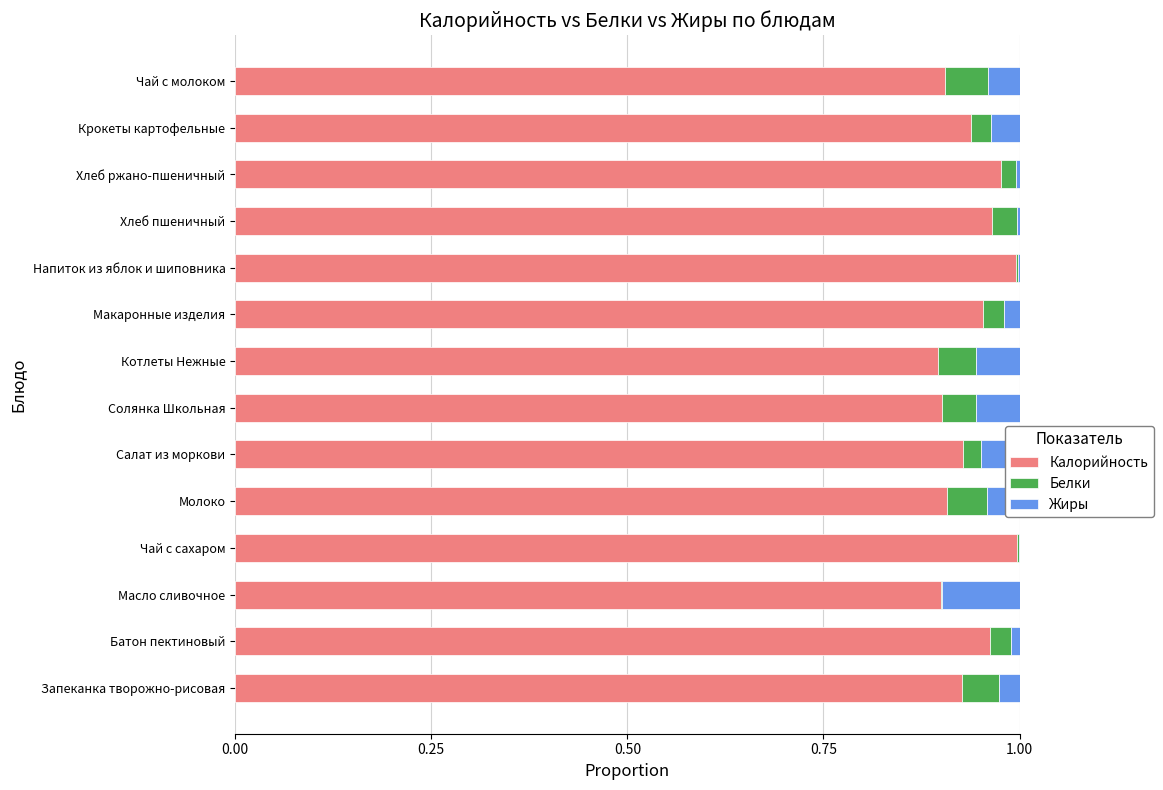

What is the sum of the Калорийность values at Салат из моркови and Крокеты картофельные?

1.9